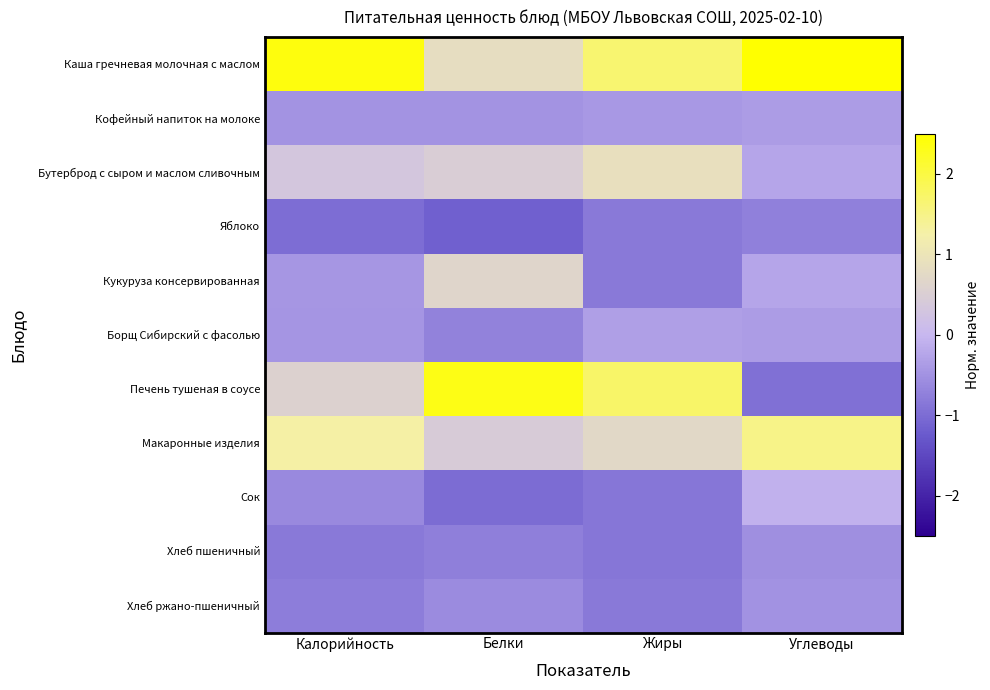

Reading left to right, what are all the values shown in this chart?

Каша гречневая молочная с маслом: Калорийность=2.4	Белки=0.8	Жиры=1.7	Углеводы=2.5
Кофейный напиток на молоке: Калорийность=-0.5	Белки=-0.5	Жиры=-0.4	Углеводы=-0.4
Бутерброд с сыром и маслом сливочным: Калорийность=0.3	Белки=0.5	Жиры=0.9	Углеводы=-0.2
Яблоко: Калорийность=-1.0	Белки=-1.2	Жиры=-0.8	Углеводы=-0.7
Кукуруза консервированная: Калорийность=-0.4	Белки=0.6	Жиры=-0.8	Углеводы=-0.2
Борщ Сибирский с фасолью: Калорийность=-0.5	Белки=-0.7	Жиры=-0.3	Углеводы=-0.4
Печень тушеная в соусе: Калорийность=0.6	Белки=2.3	Жиры=1.7	Углеводы=-1.0
Макаронные изделия: Калорийность=1.3	Белки=0.4	Жиры=0.7	Углеводы=1.5
Сок: Калорийность=-0.6	Белки=-1.0	Жиры=-0.9	Углеводы=-0.1
Хлеб пшеничный: Калорийность=-0.8	Белки=-0.8	Жиры=-0.9	Углеводы=-0.5
Хлеб ржано-пшеничный: Калорийность=-0.8	Белки=-0.6	Жиры=-0.8	Углеводы=-0.5